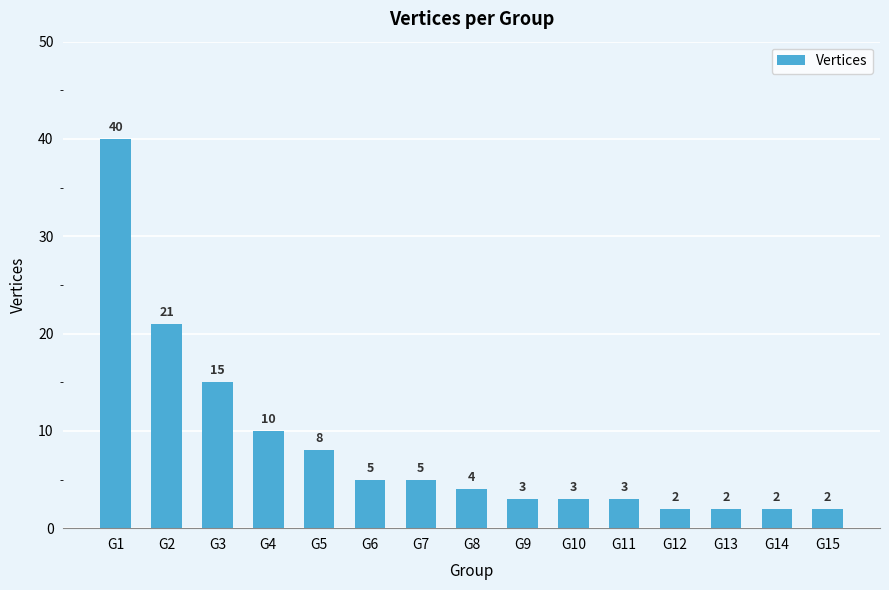

Approximately how many times larger is the value at G4 compared to G9?

3.3